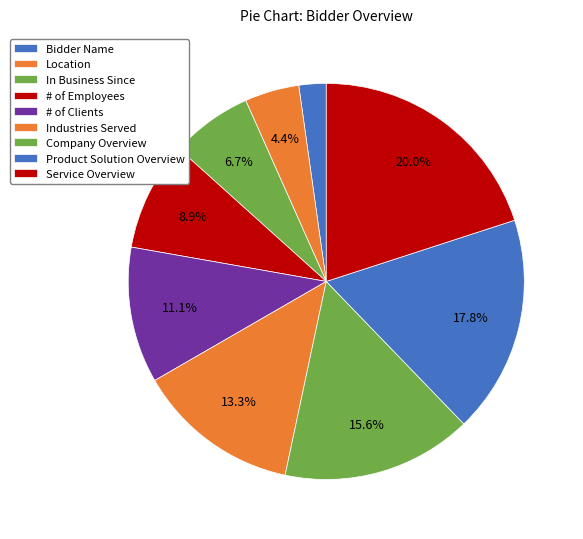

To the nearest percent, what is the average slice percentage?

11%